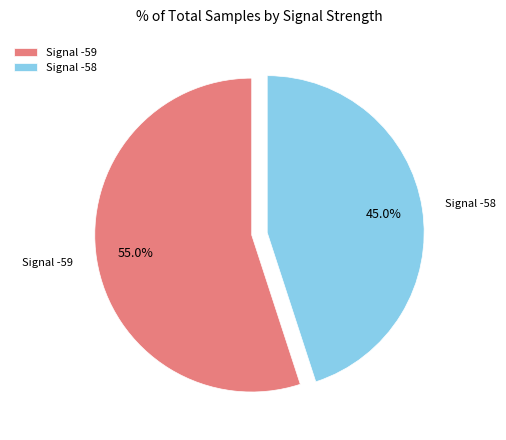

Which slice represents more than half of the pie?

Signal -59